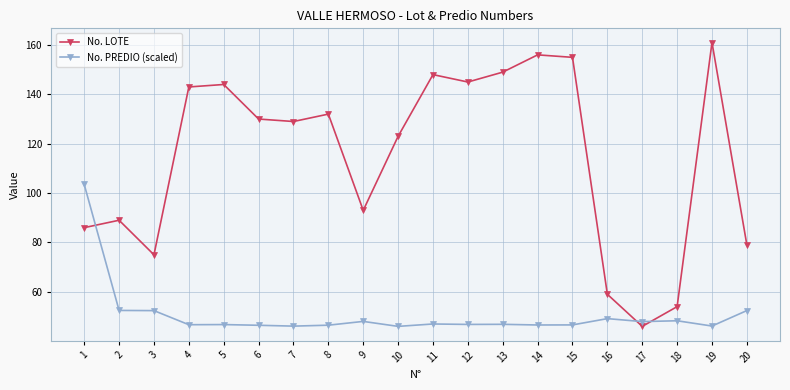

What value does the No. LOTE series have at 16?

59.0